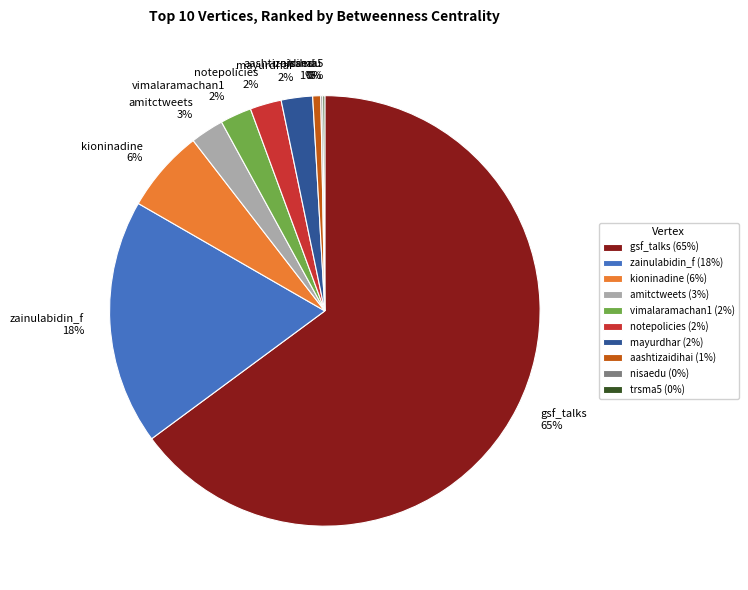

Which has a higher value, aashtizaidihai or vimalaramachan1?

vimalaramachan1